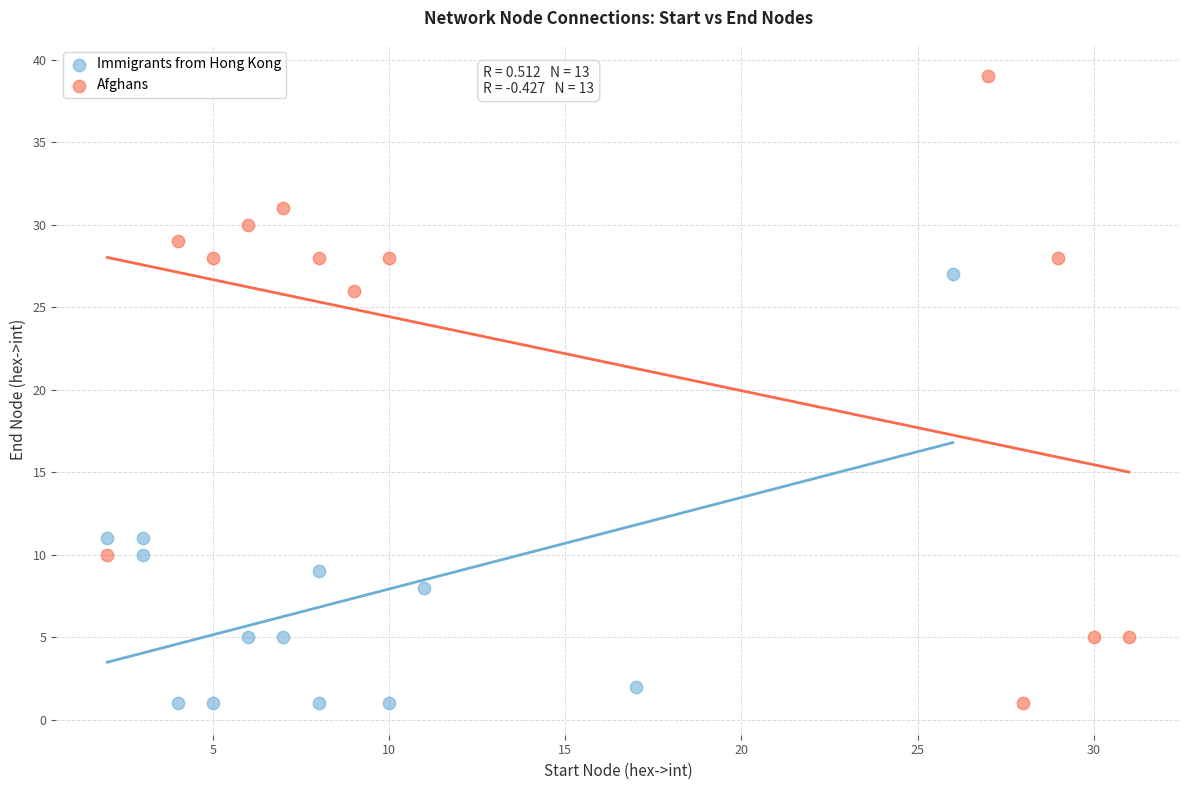

What are all the series names shown in the legend?

Immigrants from Hong Kong, Afghans